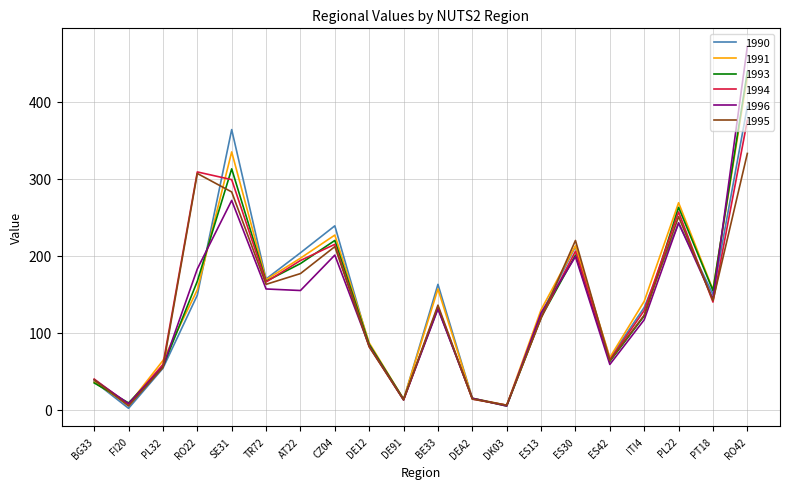

What are all the series names shown in the legend?

1990, 1991, 1993, 1994, 1996, 1995